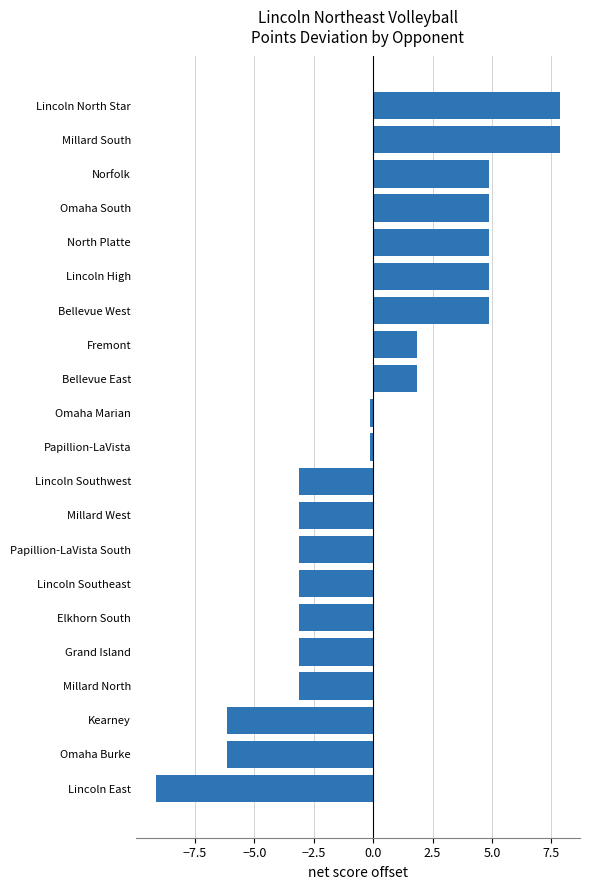

What is the smallest value displayed?

-9.1